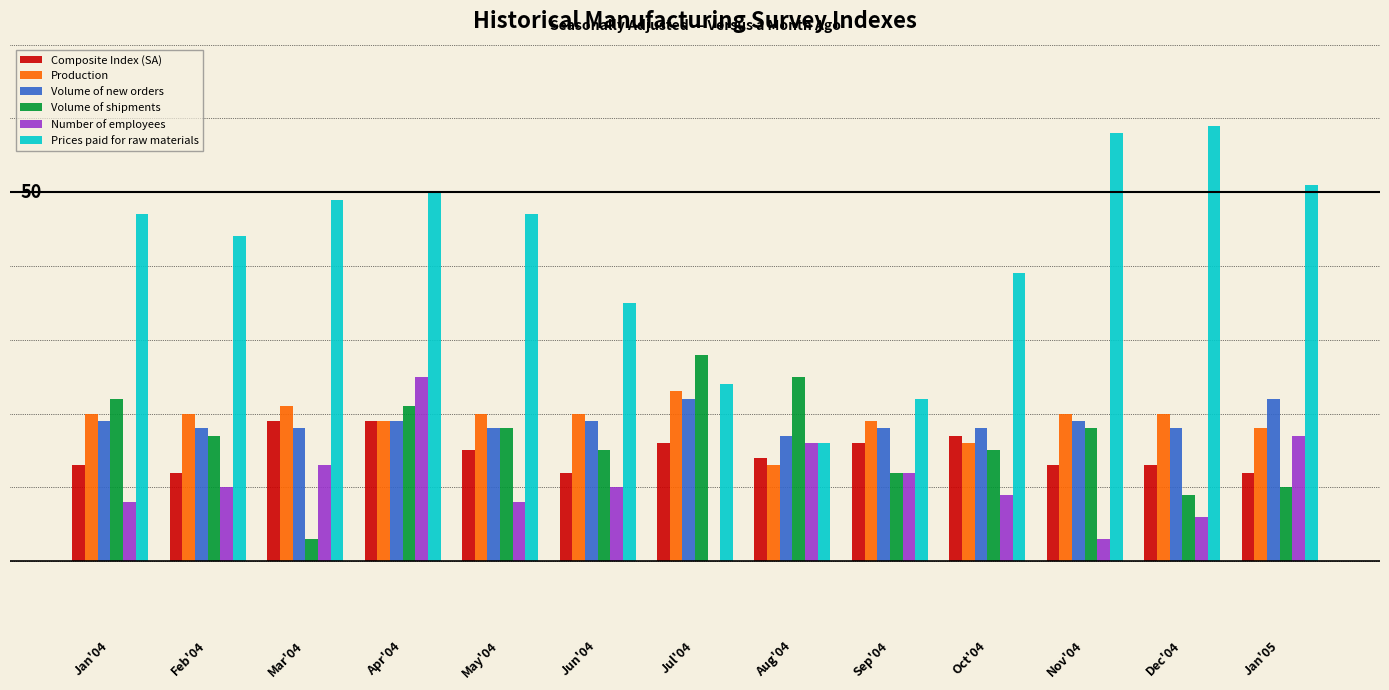

What is the sum of the Volume of new orders values at Jul'04 and Oct'04?

40